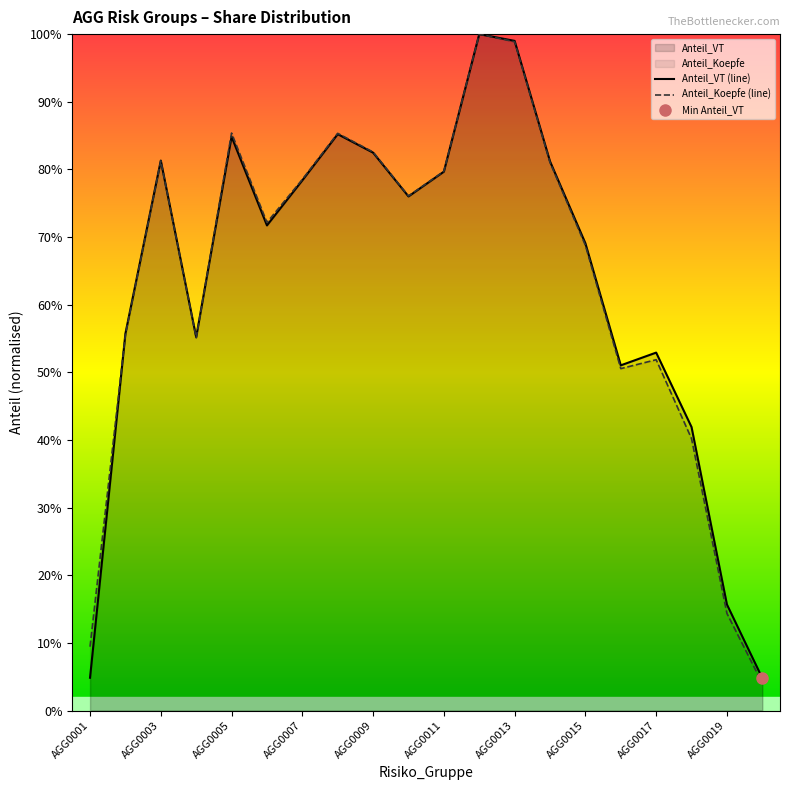

Where do Anteil_VT (line) and Anteil_Koepfe (line) first cross each other?

AGG0001 and AGG0003